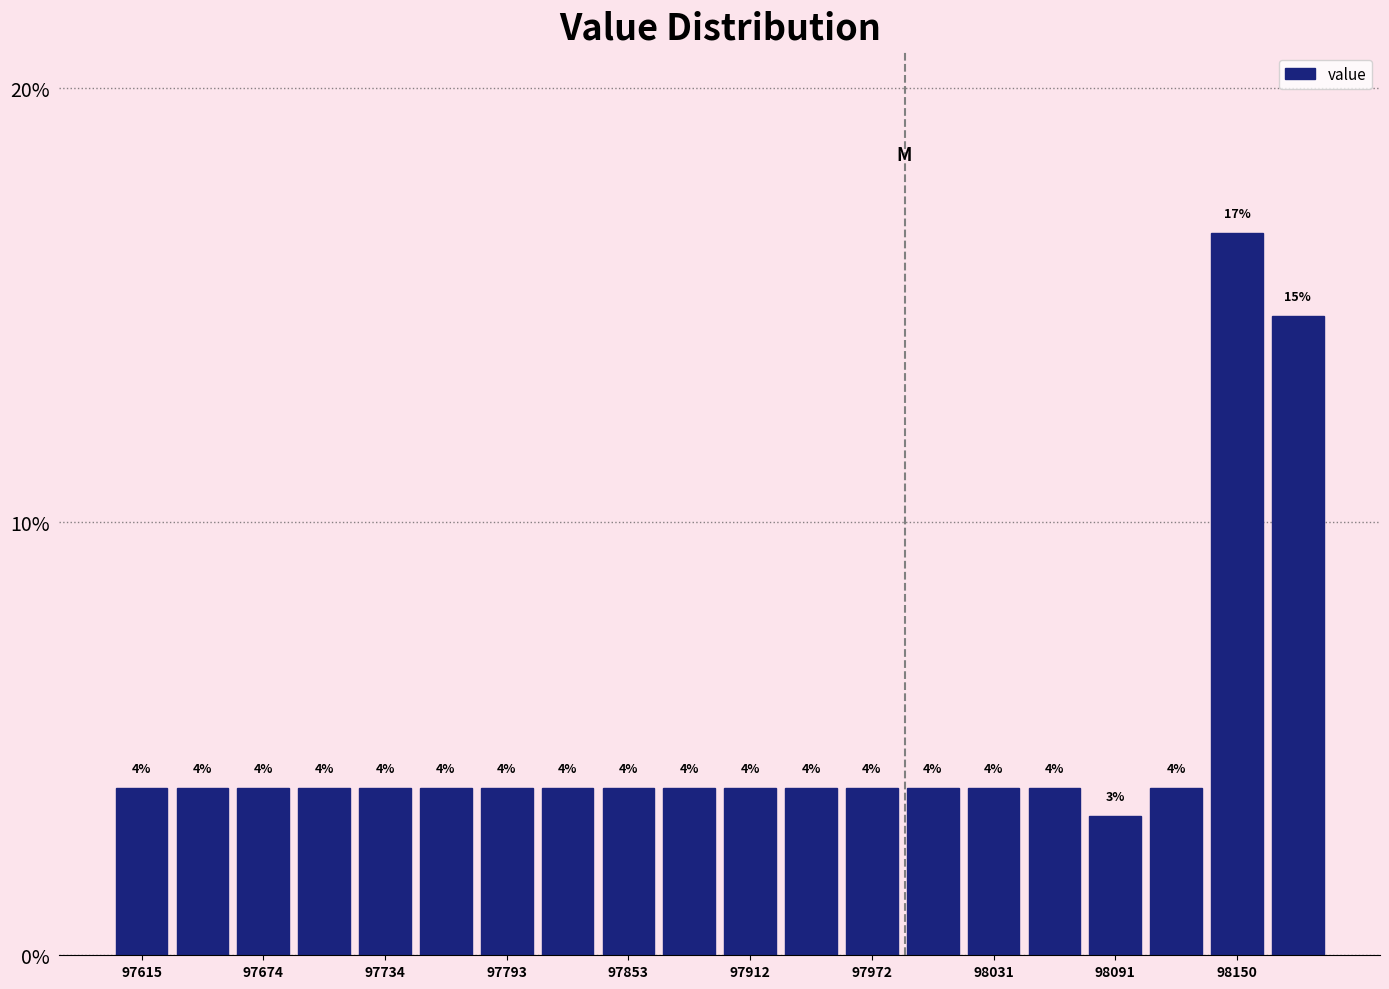

Around what value on the x-axis is the tallest bar? Give the approximate position of its centre, as read against the axis.

98150